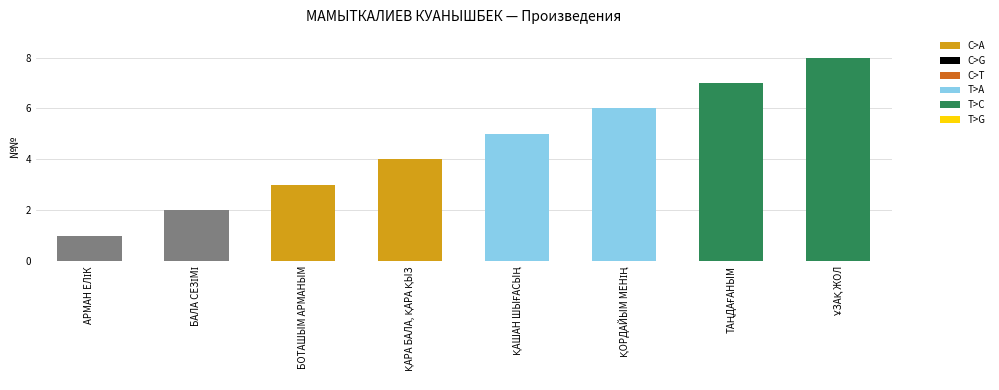

What position from the right is БОТАШЫМ АРМАНЫМ?

6